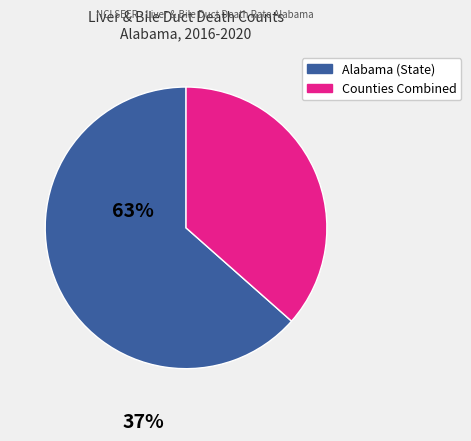

Is there a majority slice in this chart?

Yes